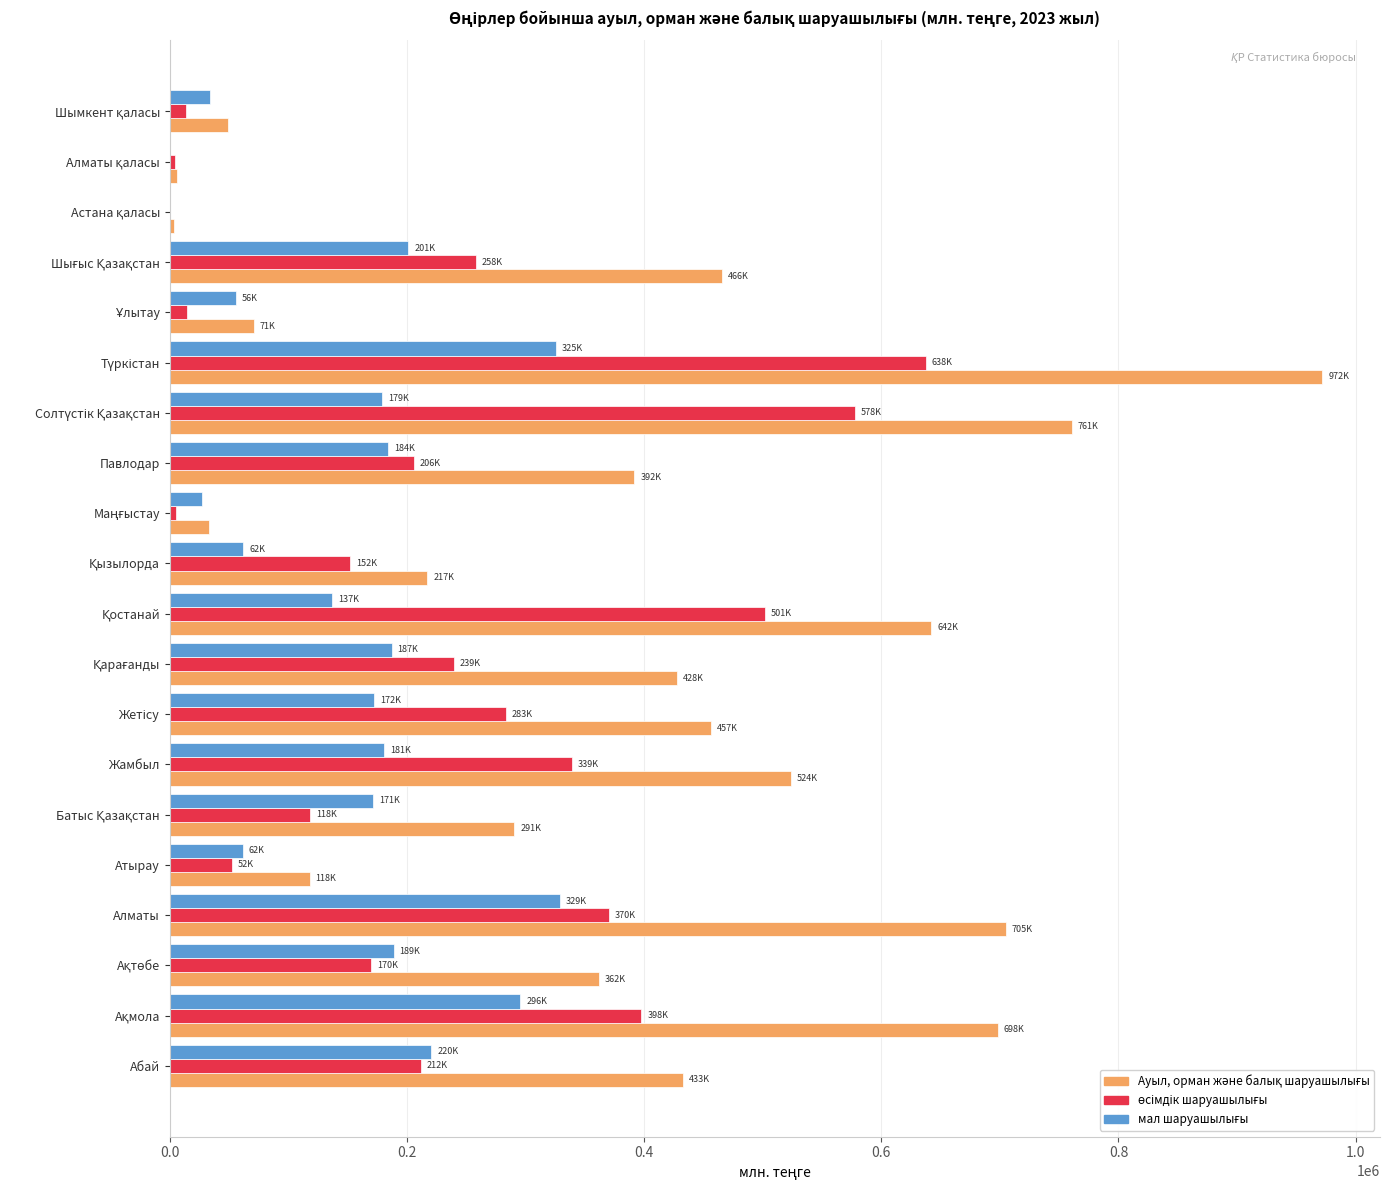

What is the total value across all series at Абай?

865004.5